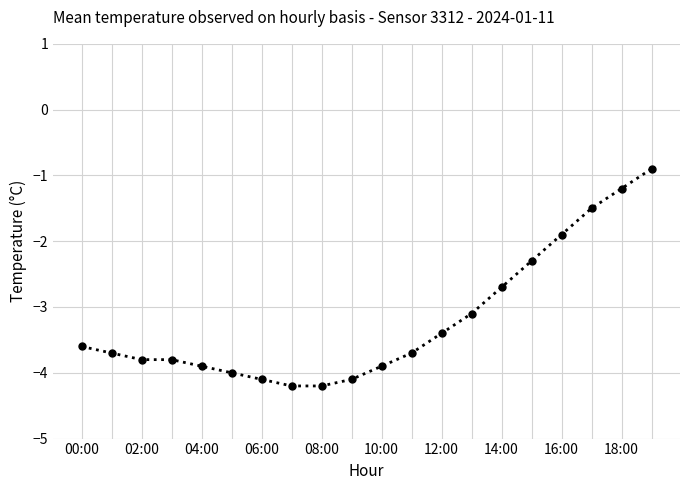

What is the smallest value displayed?

-4.2